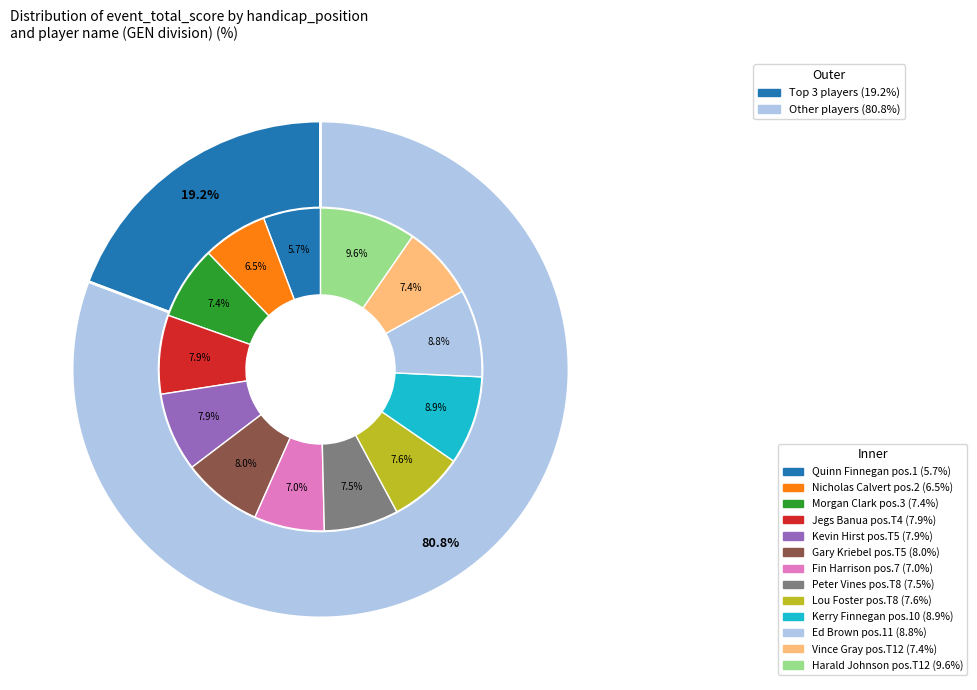

What is the largest slice in the pie chart?

T12